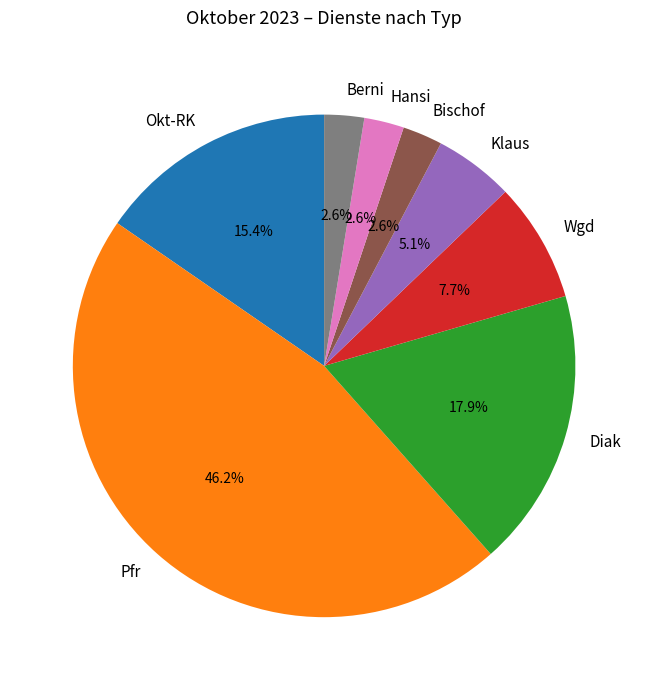

What is the largest slice in the pie chart?

Pfr